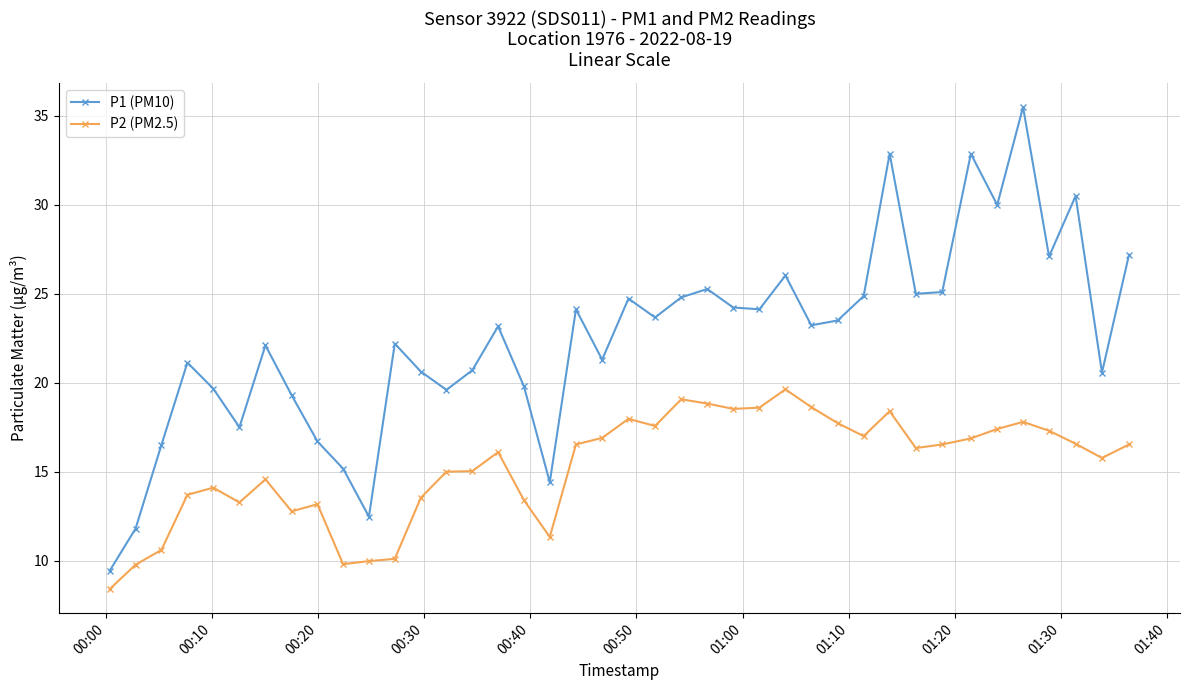

Rank the series by their average value, from lowest to highest.

P2 (PM2.5), P1 (PM10)